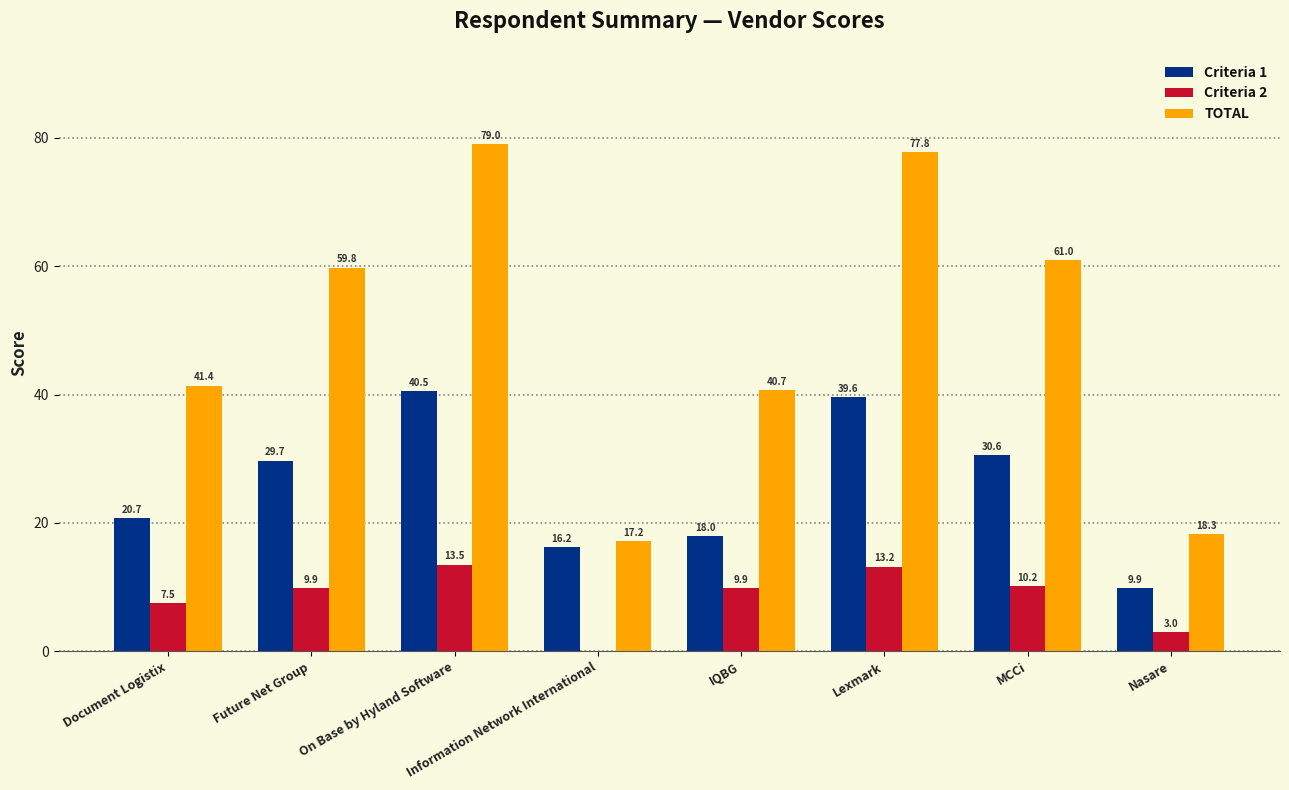

Count the number of categories in the chart.

8